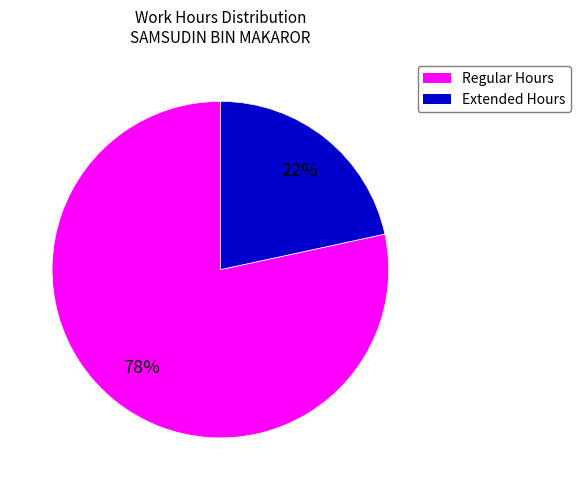

Is there a majority slice in this chart?

Yes